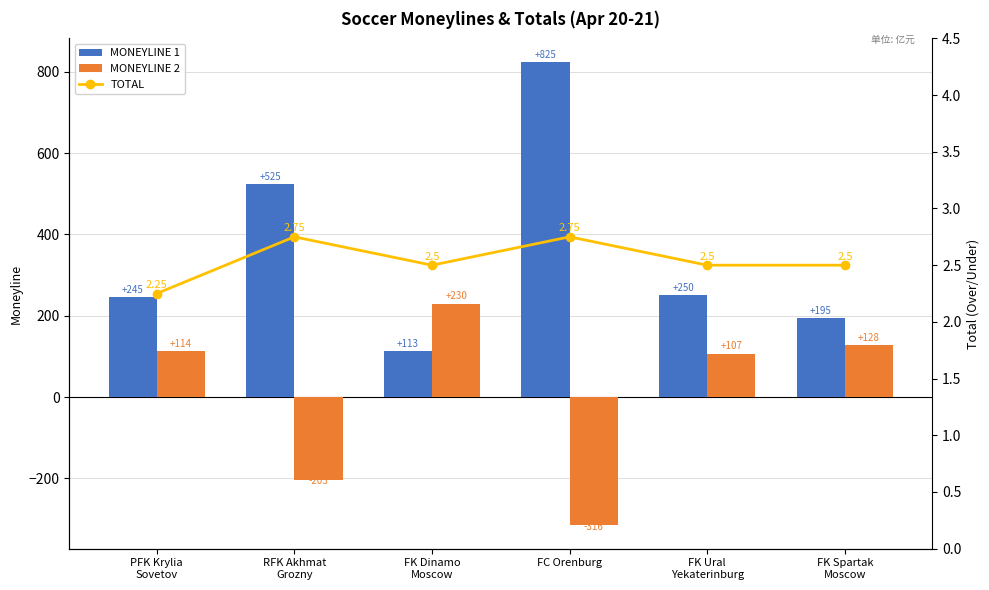

What position from the right is FK Spartak
Moscow?

1